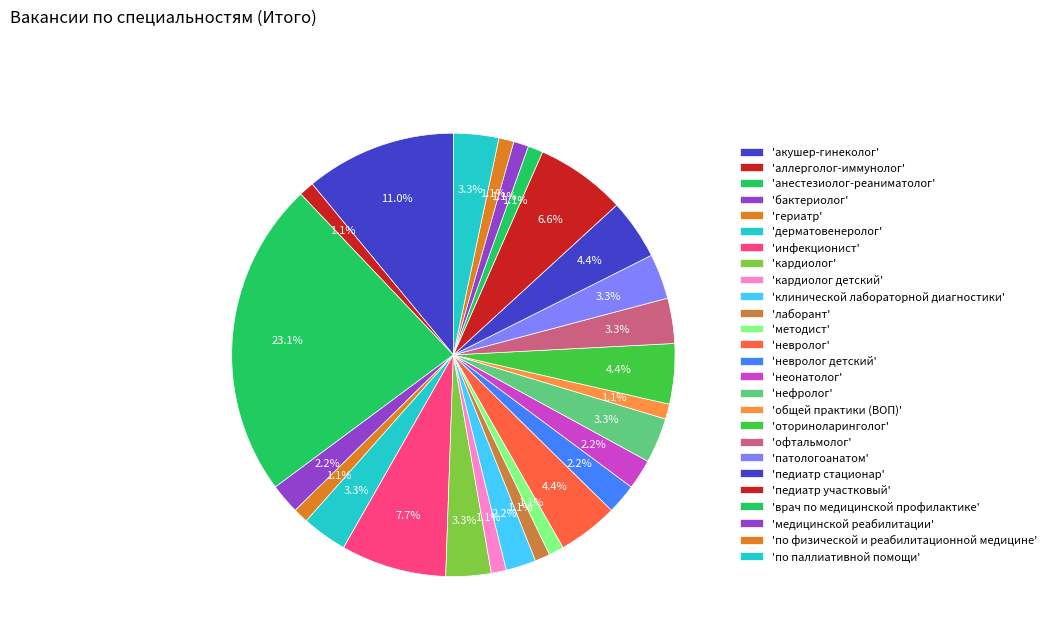

Which slice is the largest?

анестезиолог-реаниматолог